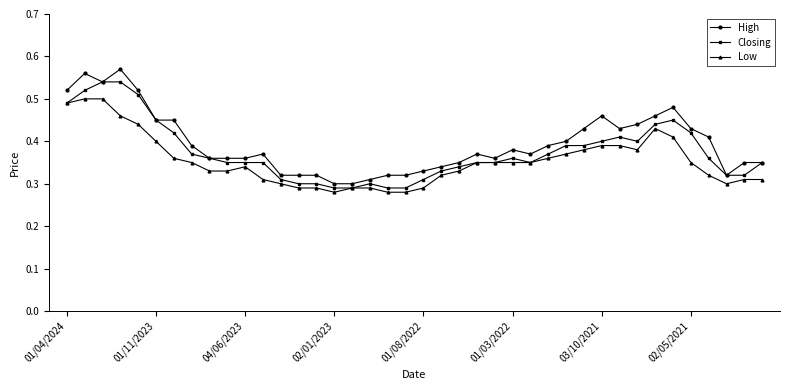

How many High values are between 0 and 1?

40